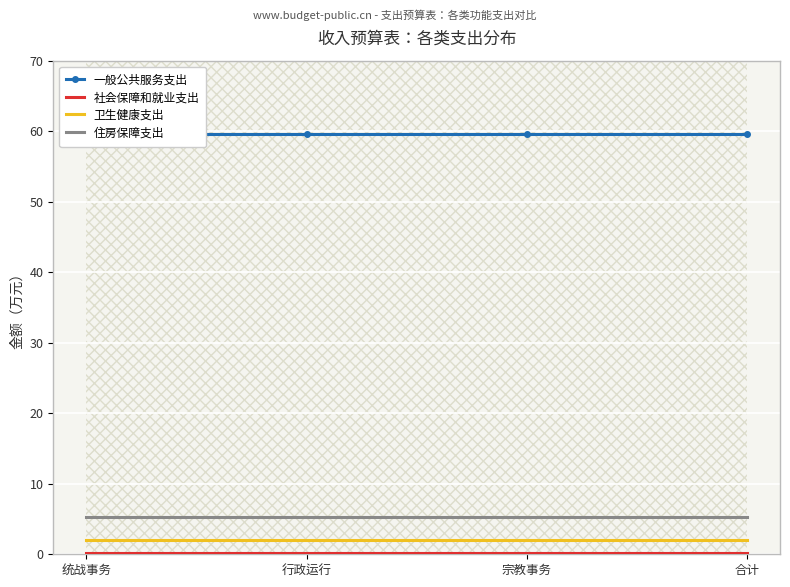

What value does the 卫生健康支出 series have at 统战事务?

2.0